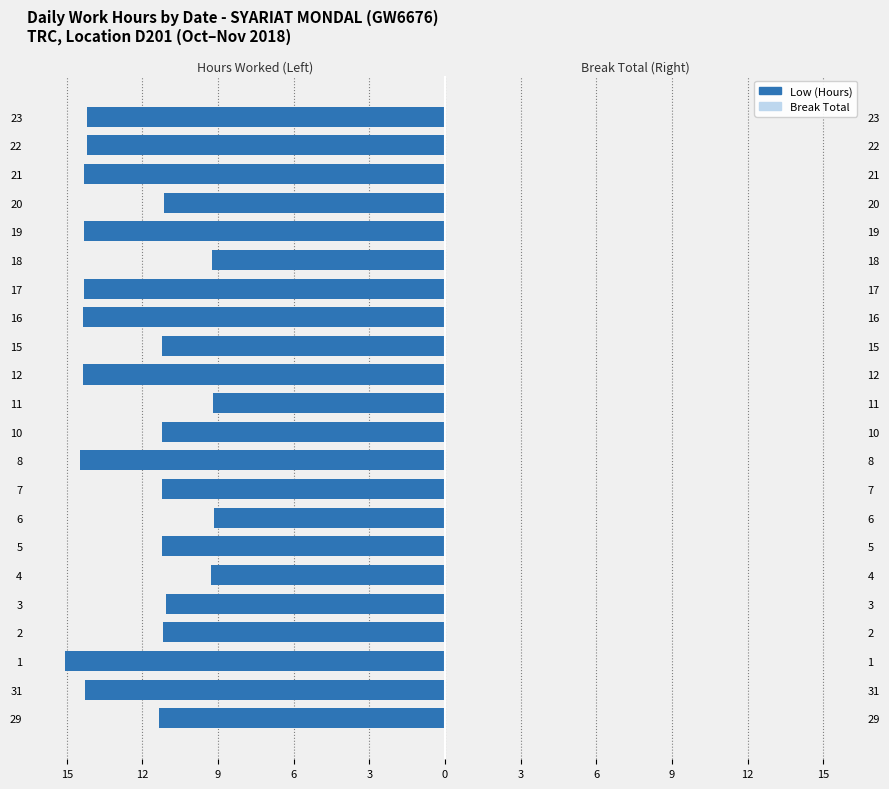

Reading left to right, what are all the values shown in this chart?

Low (Hours): -11.3	-14.3	-15.1	-11.2	-11.1	-9.3	-11.2	-9.2	-11.2	-14.5	-11.2	-9.2	-14.3	-11.2	-14.4	-14.3	-9.2	-14.3	-11.1	-14.3	-14.2	-14.2
Break Total: 0.7	0.7	0.7	0.7	0.7	0.7	0.7	0.7	0.7	0.7	0.7	0.7	0.7	0.7	0.7	0.7	0.7	0.7	0.7	0.7	0.7	0.7